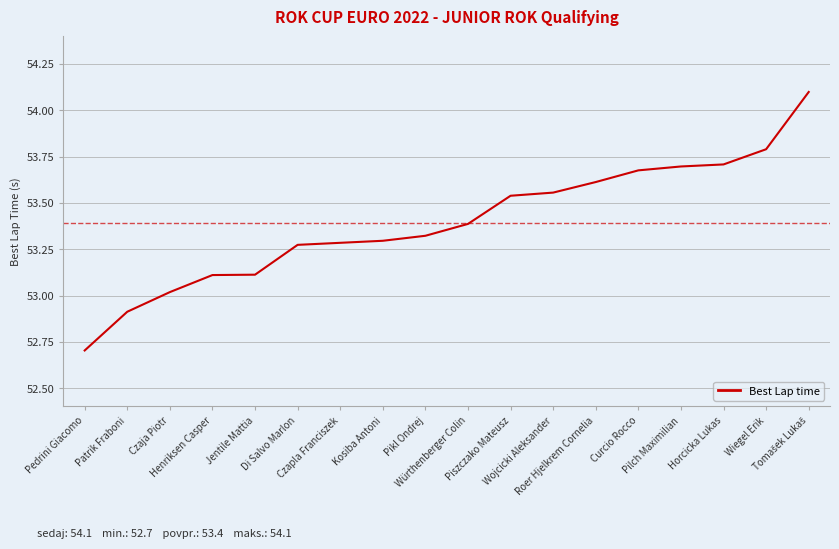

What is the difference between the maximum and minimum values?

1.4